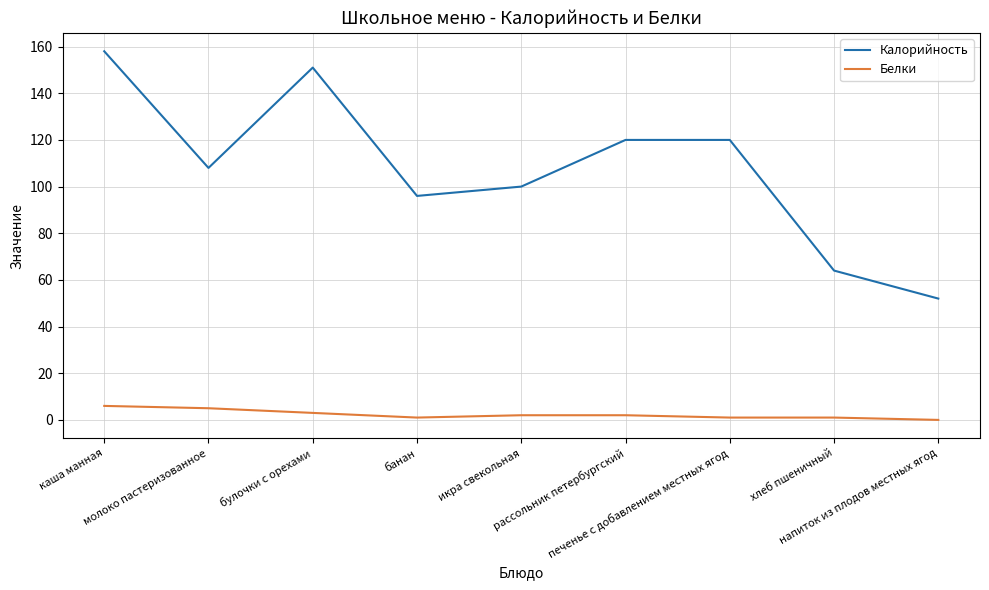

True or false: Калорийность and Белки cross at least once.

False